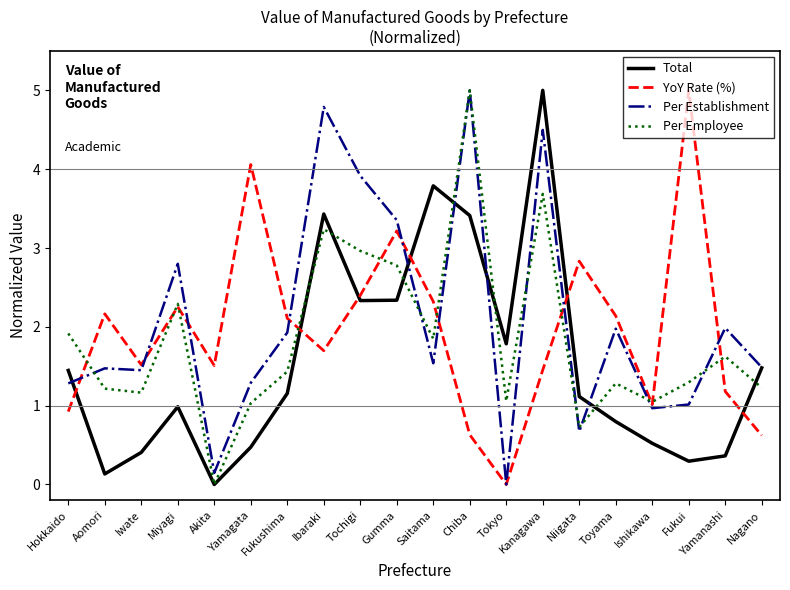

In Per Establishment, how many points are lower than both neighbors (excluding endpoints)?

6